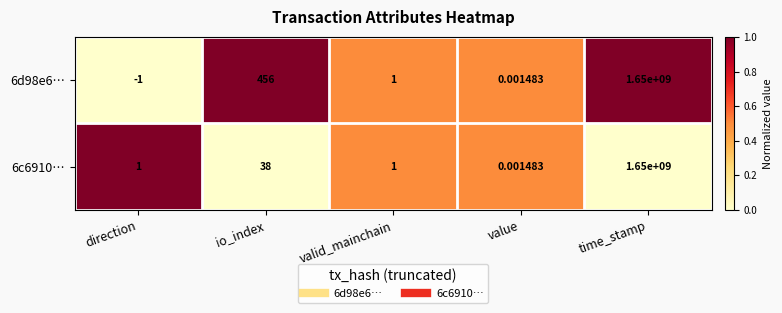

Is the value of 6c6910… at valid_mainchain greater than the value of 6d98e6… at io_index?

No